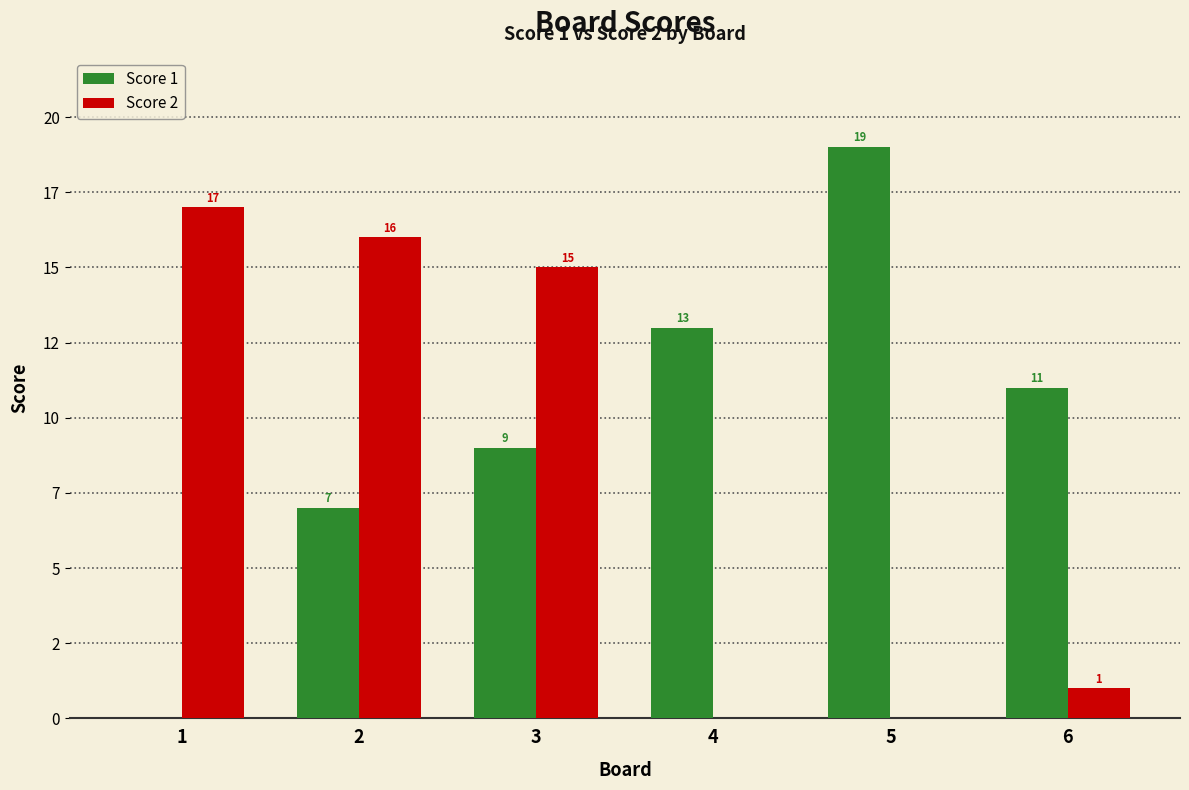

Which series changed the most between 2 and 4?

Score 2